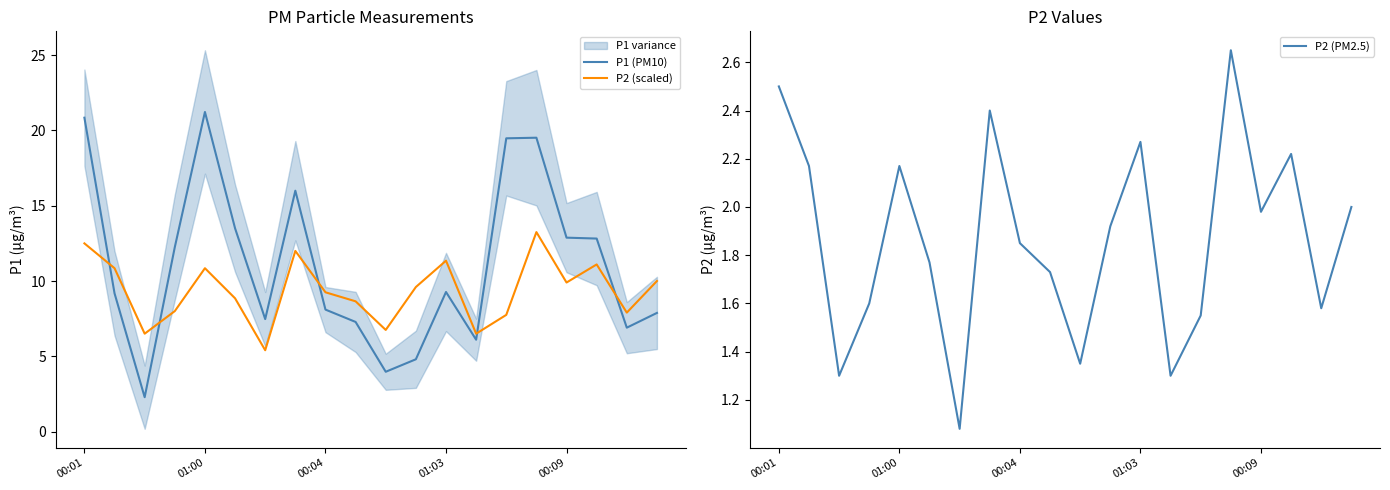

True or false: P2 (scaled) and P1 (PM10) intersect in this chart.

True